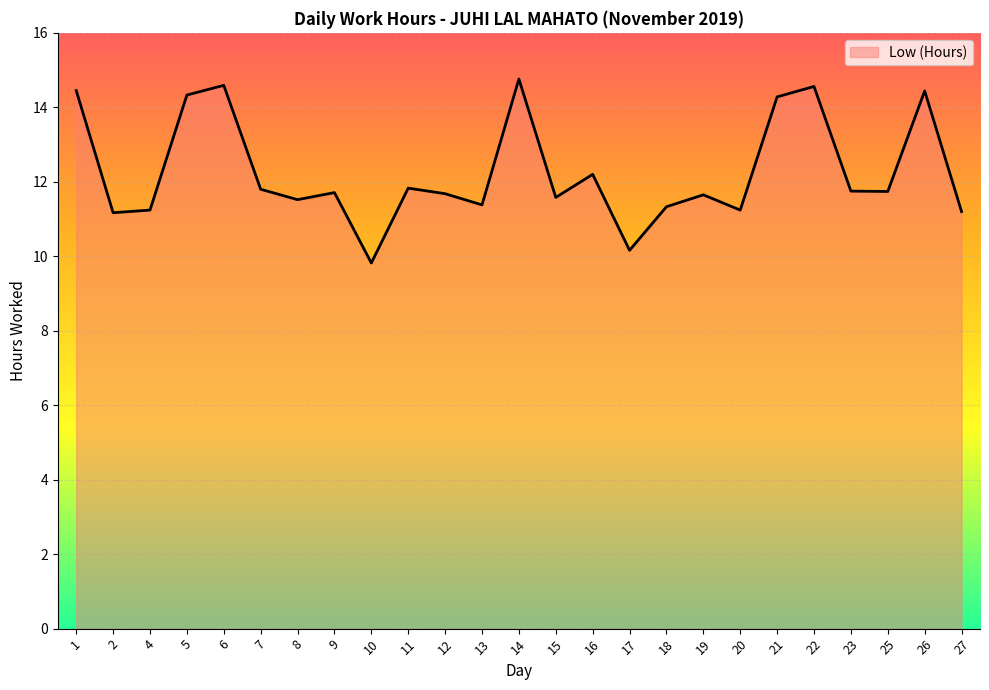

What is the change in value from 5 to 7?

-2.5